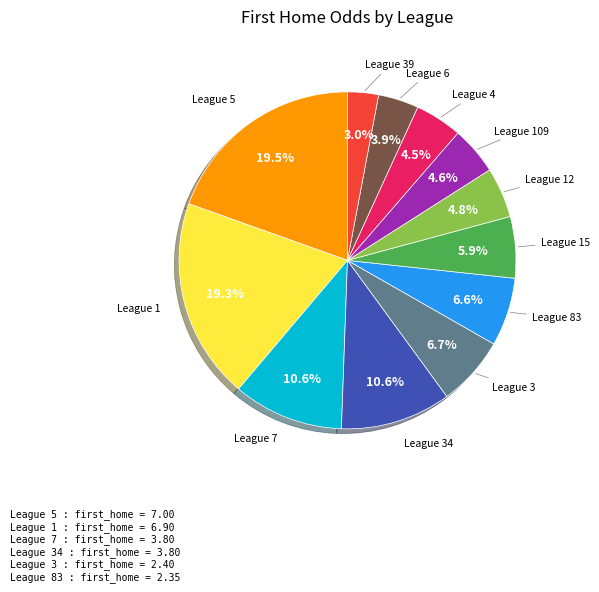

Is it true that League 1 is 33% of the pie?

False